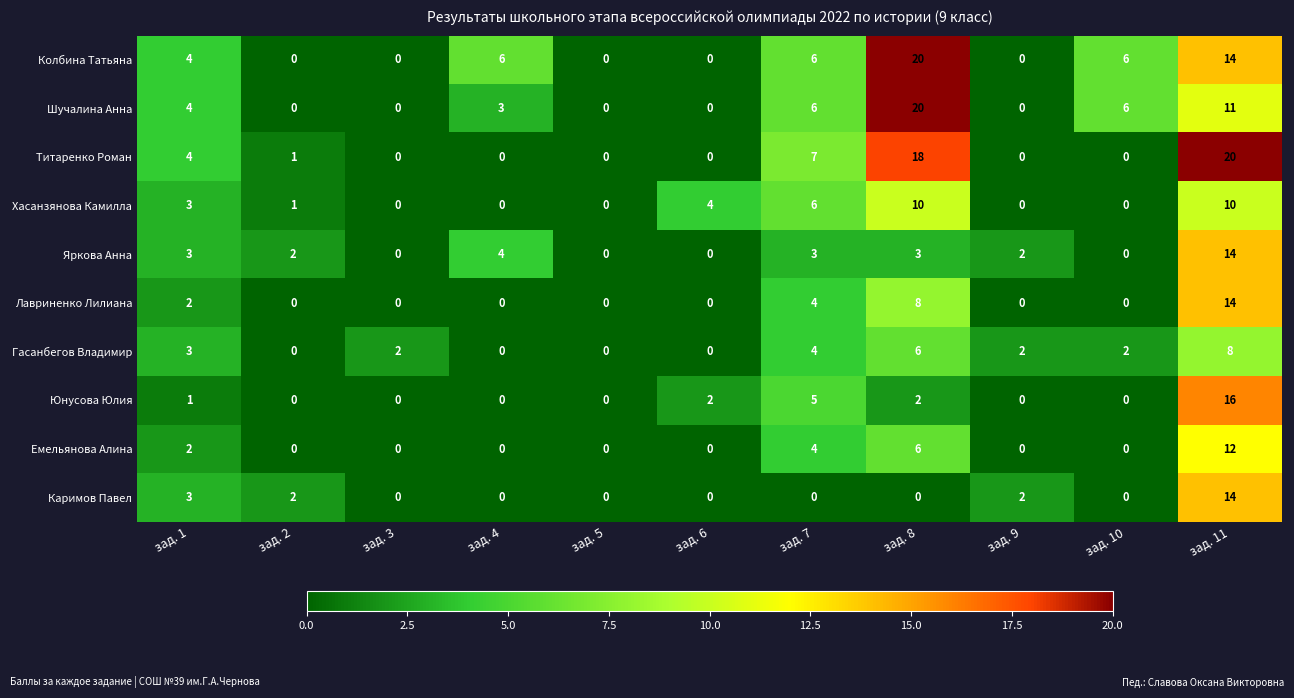

What is the greatest value displayed?

20